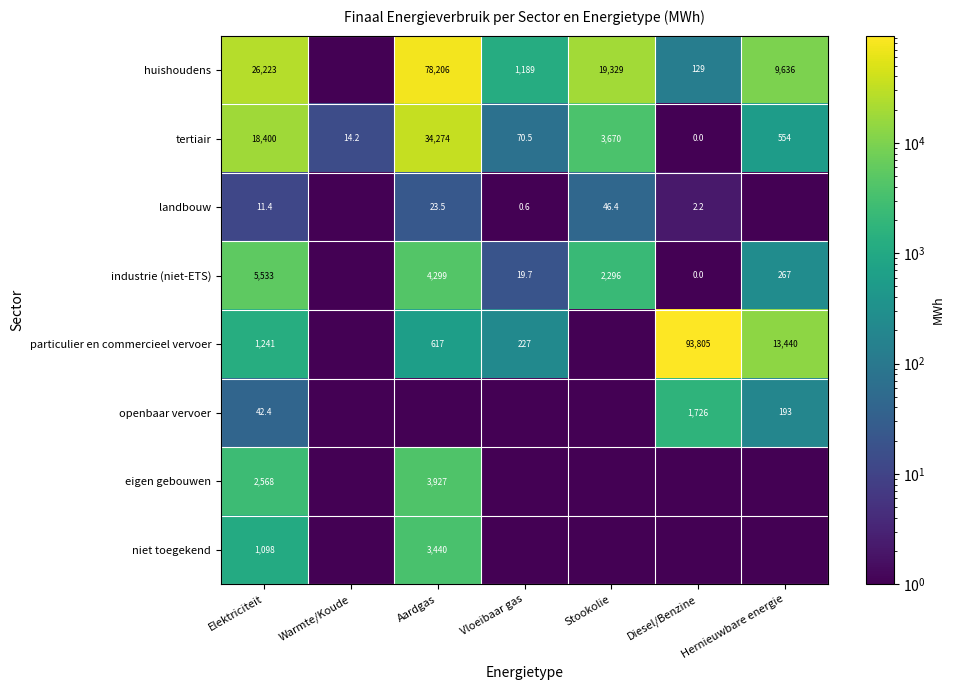

At which label does tertiair first exceed 554?

Elektriciteit